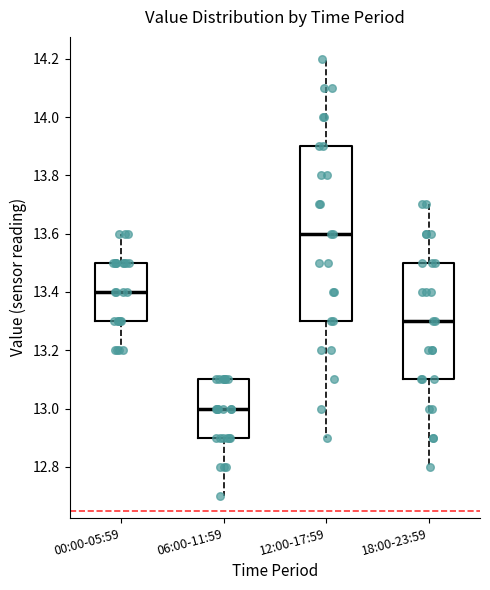

Reading left to right, transcribe this box plot: for each box, give where its median line is, the range the box spans, and where its two whiskers end, as read against the y-axis. The values are not printed on the chart, so give them approximately, as read against the axis.

00:00-05:59: median 13.4, box 13.3 to 13.5, whiskers 13.2 to 13.6
06:00-11:59: median 13.0, box 12.9 to 13.1, whiskers 12.7 to 13.1
12:00-17:59: median 13.6, box 13.3 to 13.9, whiskers 12.9 to 14.2
18:00-23:59: median 13.3, box 13.1 to 13.5, whiskers 12.8 to 13.7